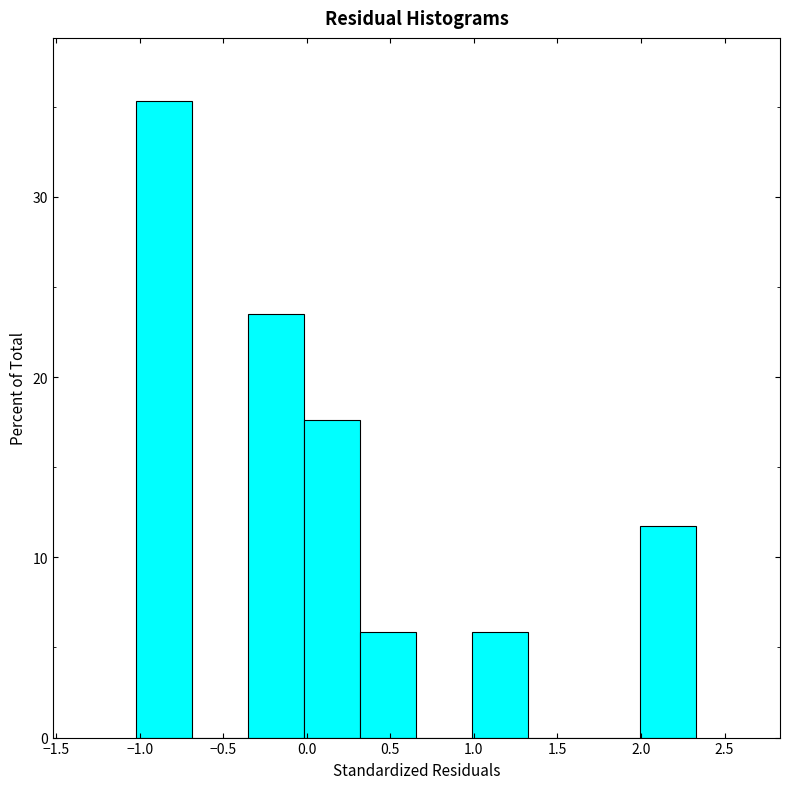

Reading left to right, list every bar in this chart as the range it spans on the x-axis followed by its height. Neither the bar edges nor the heights are printed on the chart, so give them approximately, as read against the axes.

-1.00 to -0.70: 35
-0.70 to -0.35: 0
-0.35 to 0.00: 24
0.00 to 0.30: 18
0.30 to 0.65: 6
0.65 to 1.00: 0
1.00 to 1.35: 6
1.35 to 1.65: 0
1.65 to 2.00: 0
2.00 to 2.35: 12